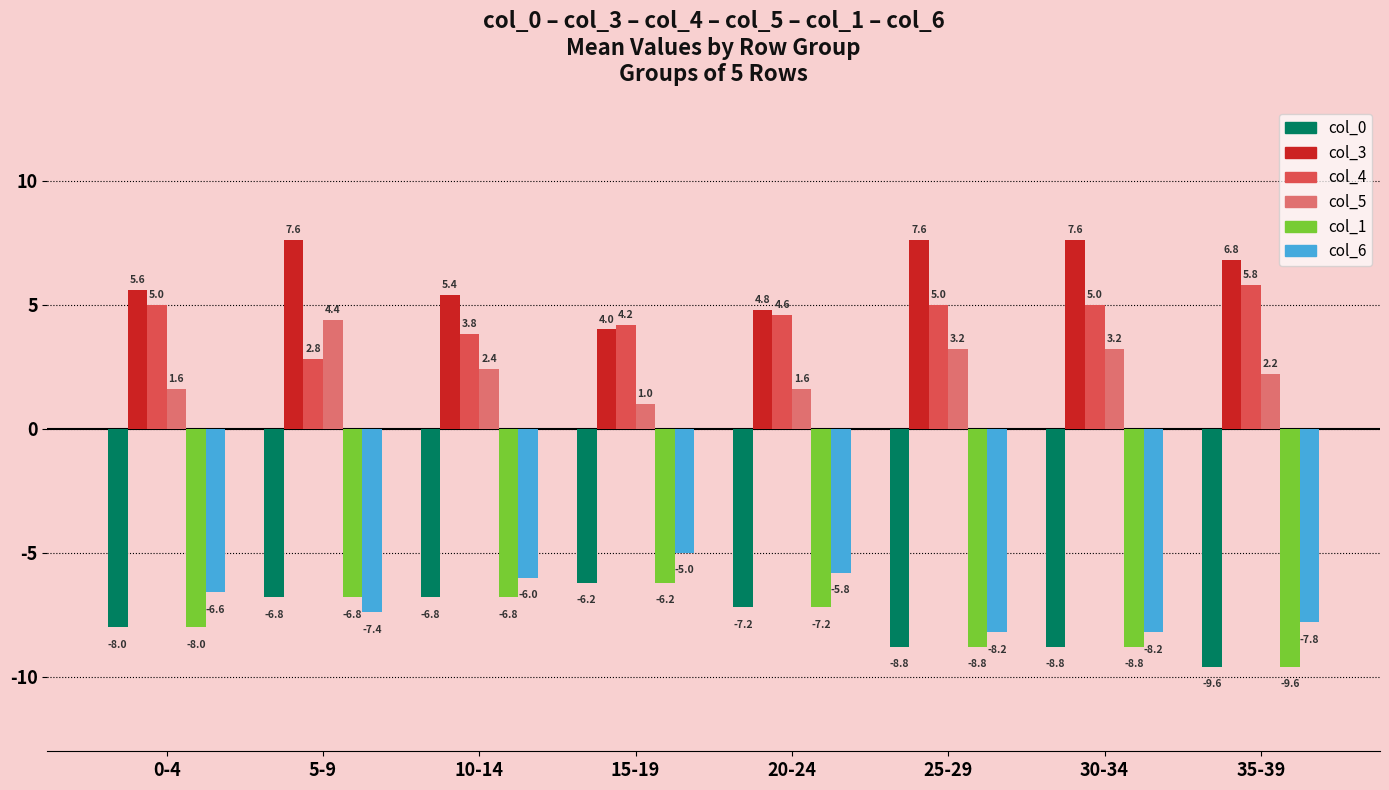

What value does the col_1 series have at 20-24?

-7.2